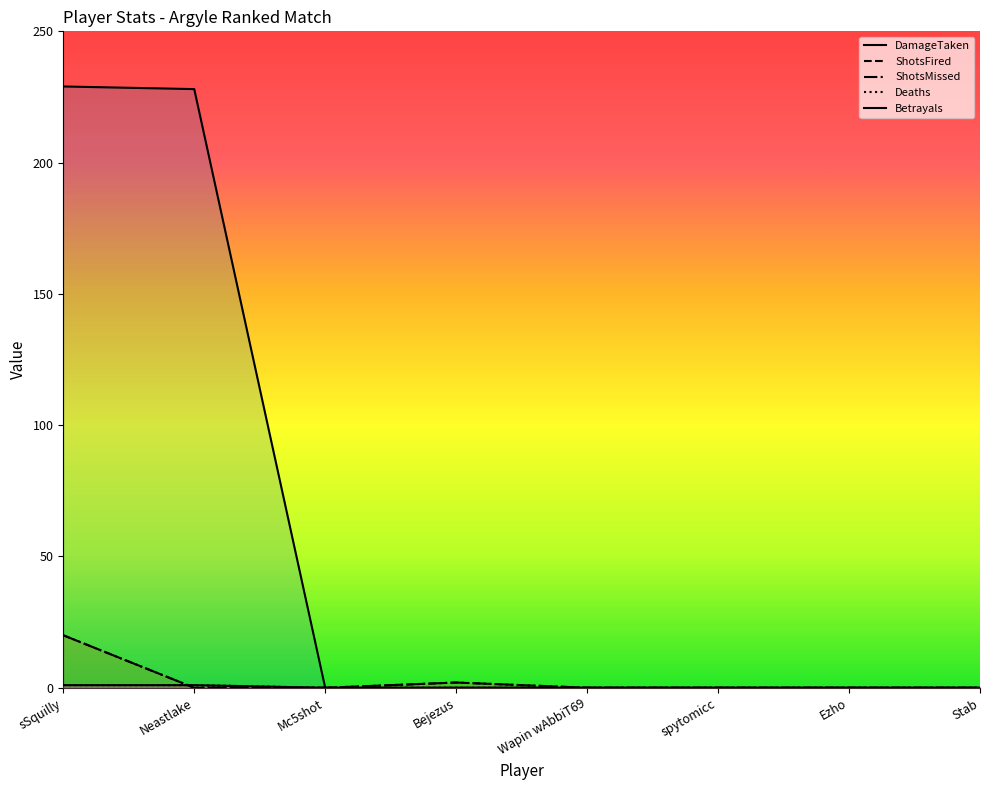

True or false: Deaths and Betrayals intersect in this chart.

False